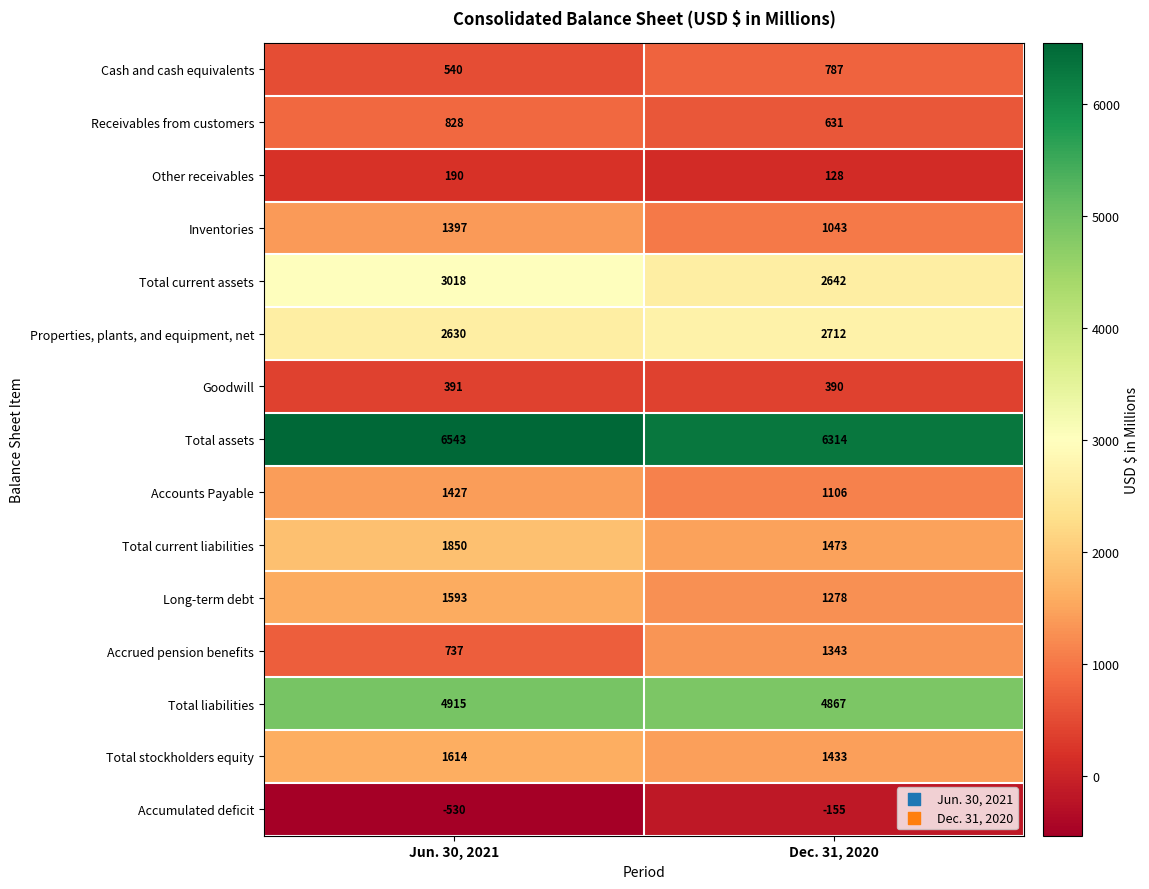

How many data points in Total assets are less than 6543?

1